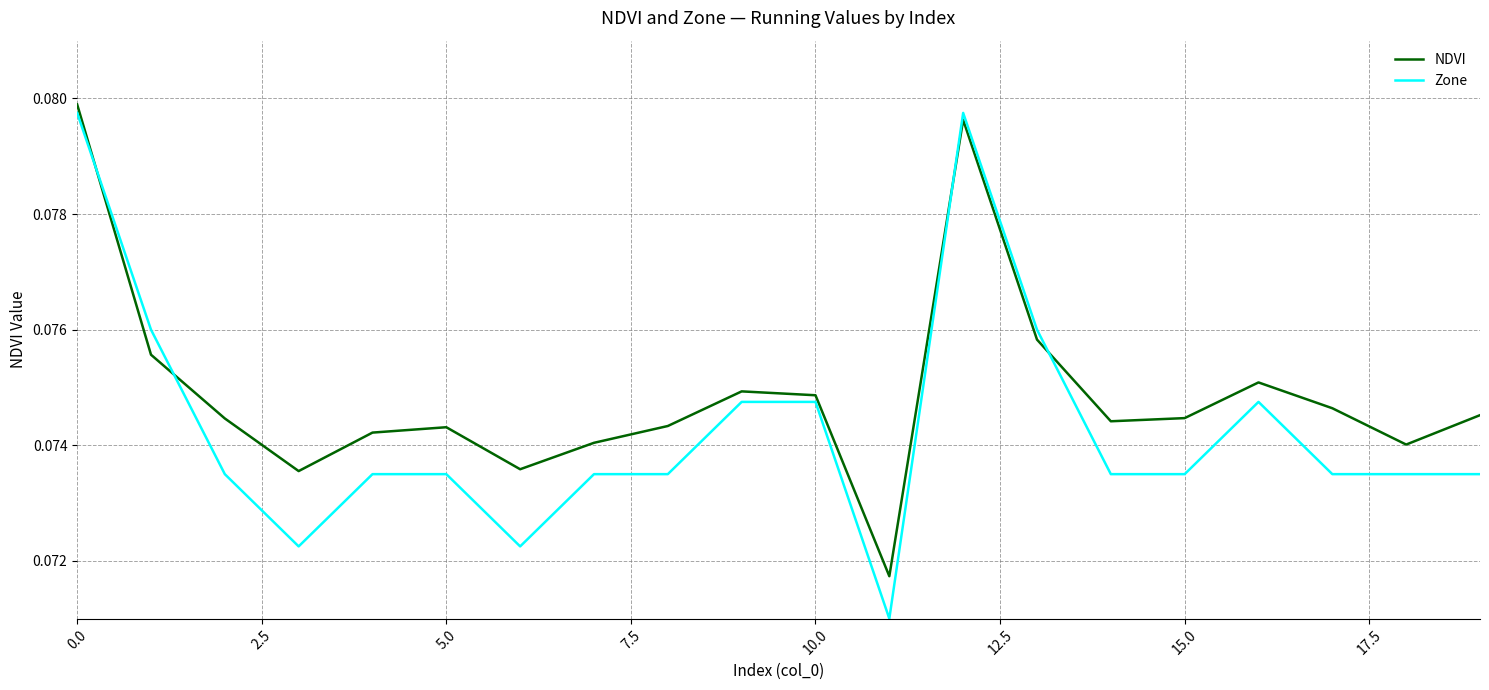

Which series has the largest total across all categories?

NDVI